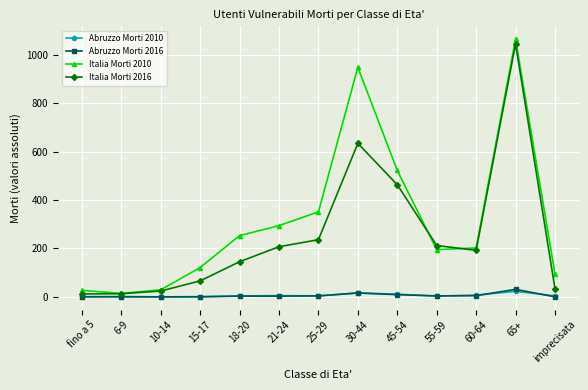

What is the label of the 1st point from the left?

fino a 5